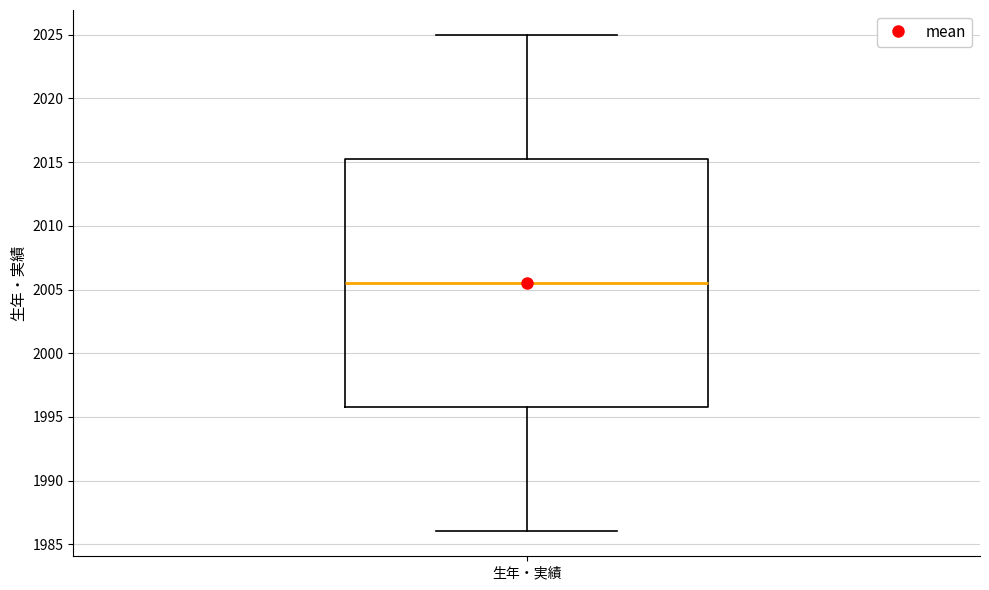

Transcribe this box plot: give where the median line is, the range the box spans, and where the two whiskers end, as read against the y-axis. The values are not printed on the chart, so give them approximately, as read against the axis.

median 2005.5, box 1996.0 to 2015.5, whiskers 1986.0 to 2025.0